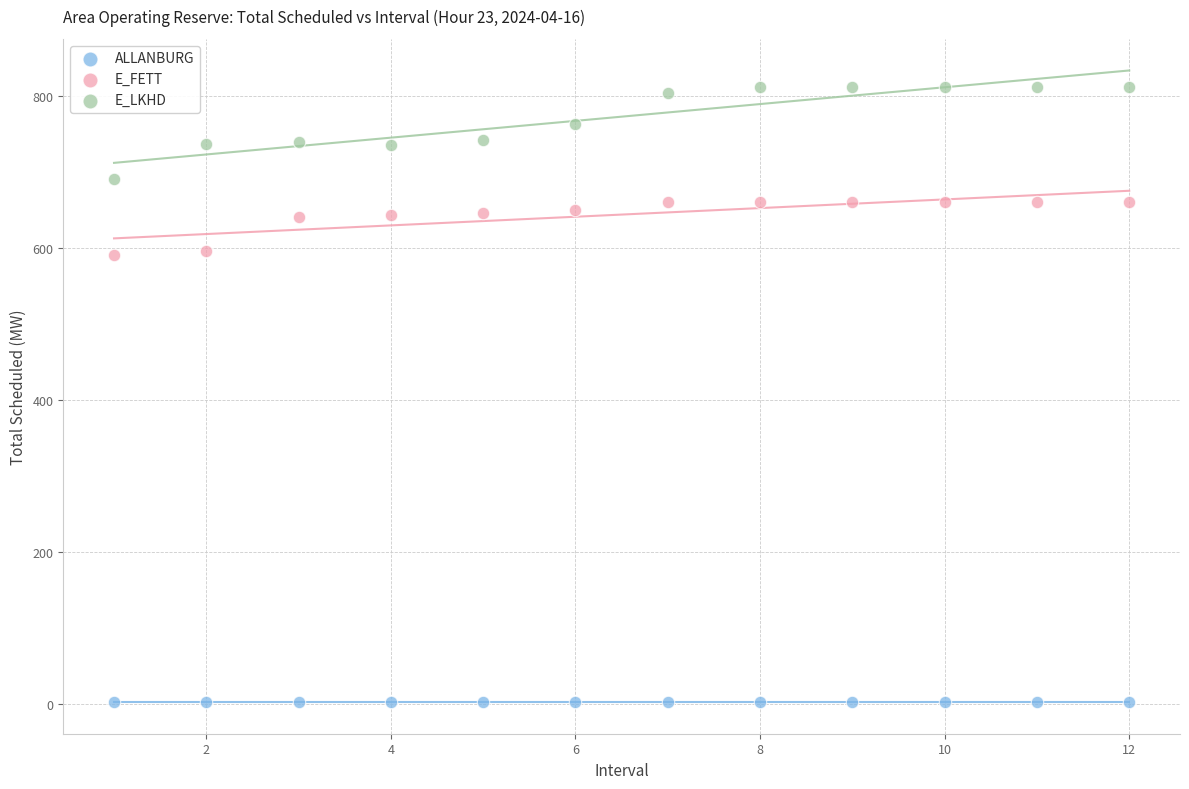

Which series contains the highest Y value?

E_LKHD